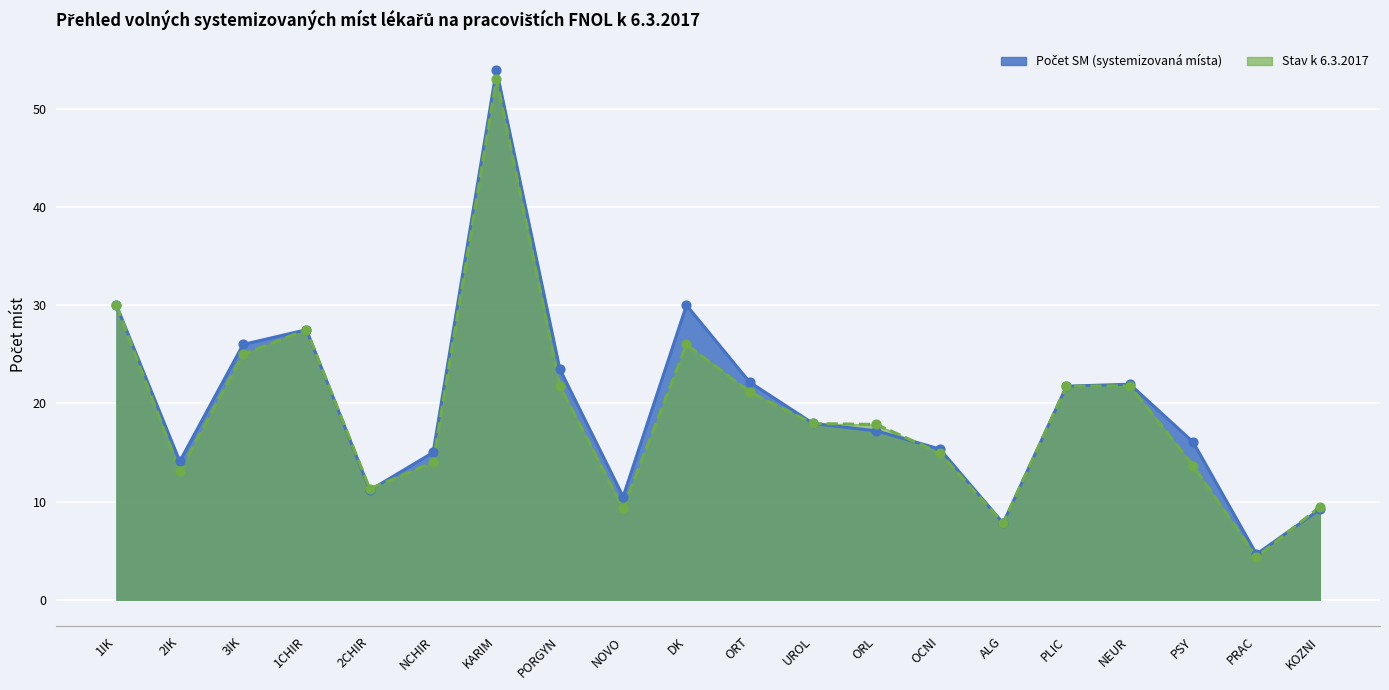

What are all the series names shown in the legend?

Počet SM (systemizovaná místa), Stav k 6.3.2017